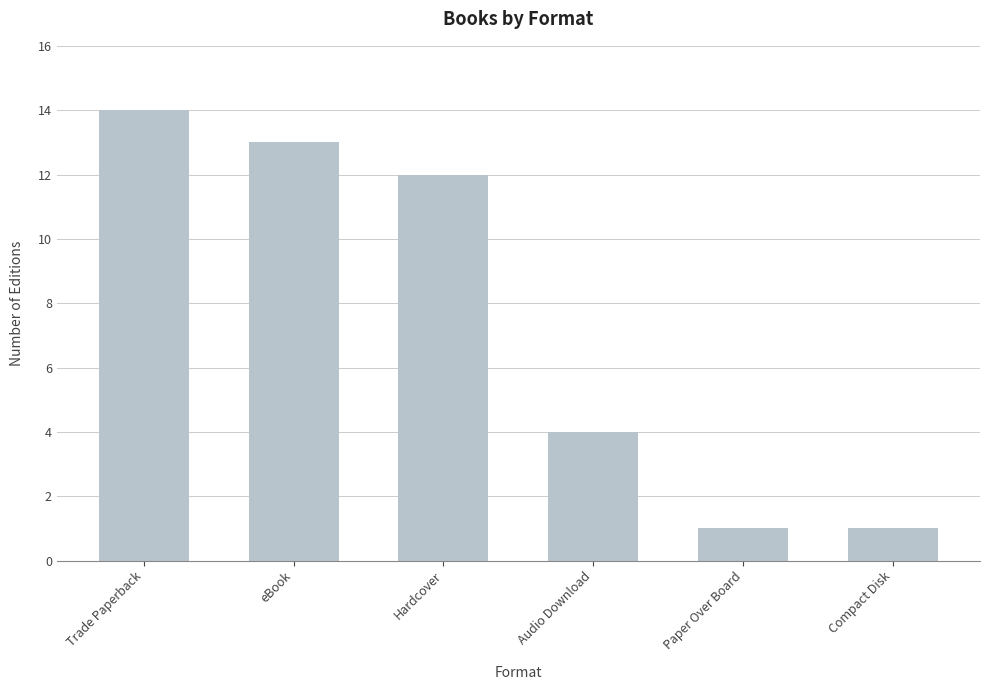

What is the average value?

8